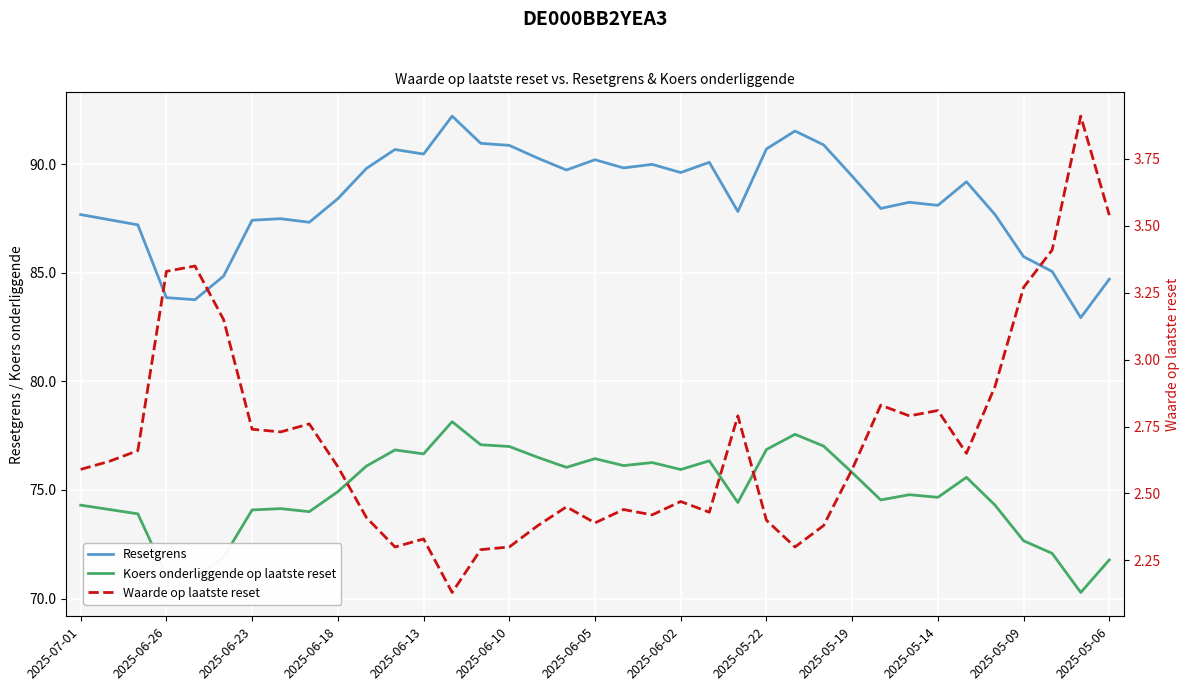

Rank the series at 2025-06-02 from lowest to highest value.

Waarde op laatste reset, Koers onderliggende op laatste reset, Resetgrens